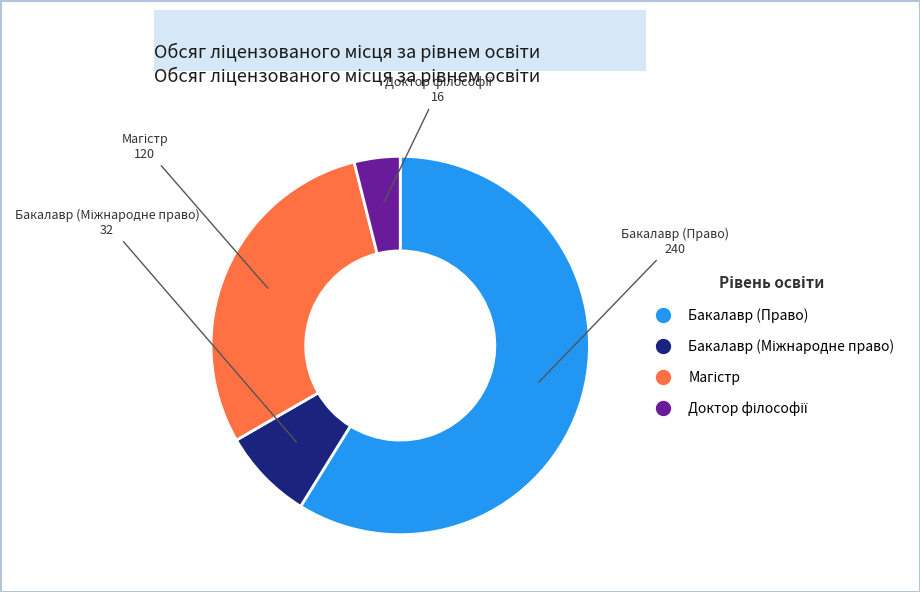

How many slices are in this pie chart?

4